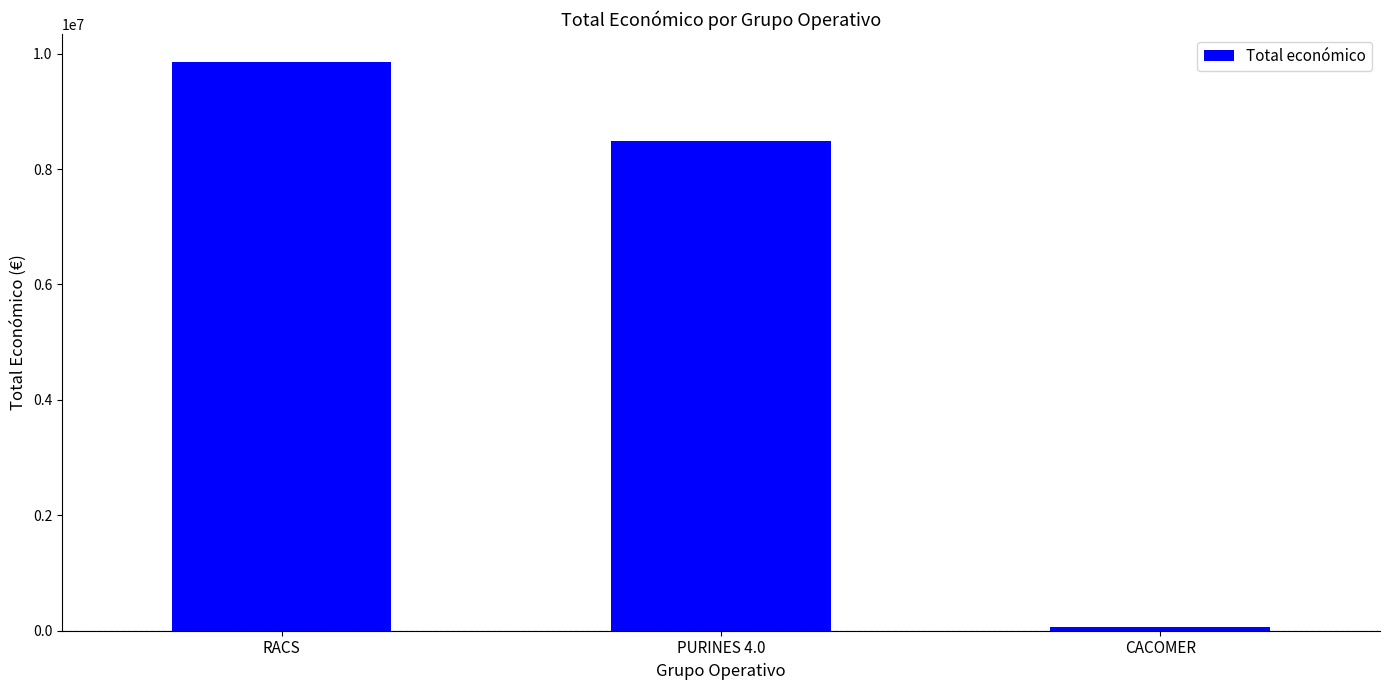

Reading left to right, transcribe all the data shown in this chart.

RACS=9847932	PURINES 4.0=8484999	CACOMER=71800